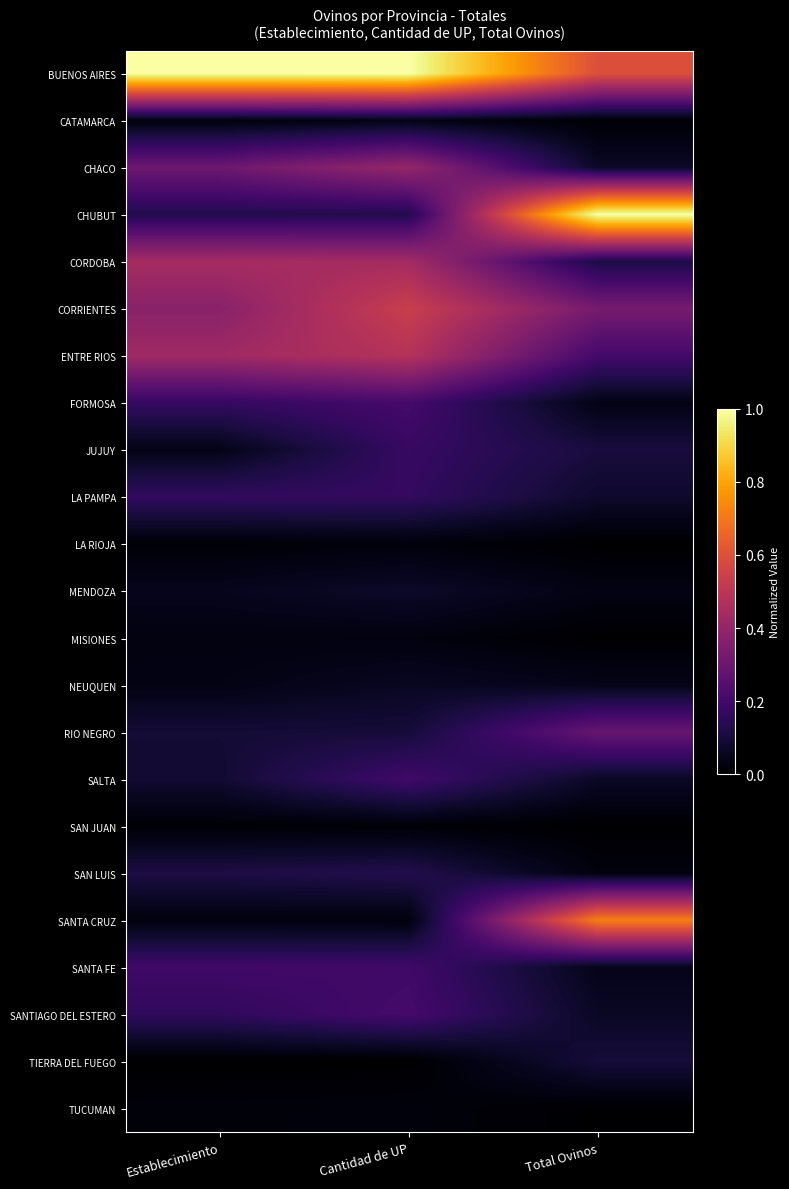

How many data points does each series have?

3